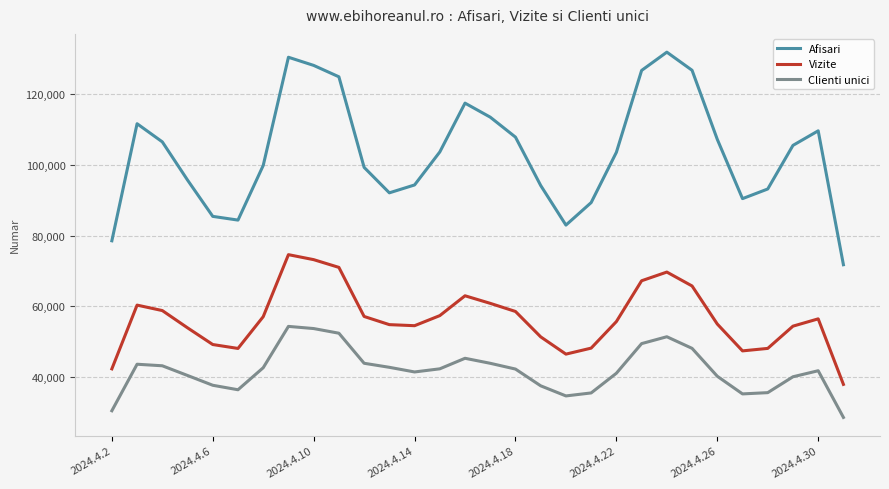

List the series in order of their peak value, lowest first.

Clienti unici, Vizite, Afisari